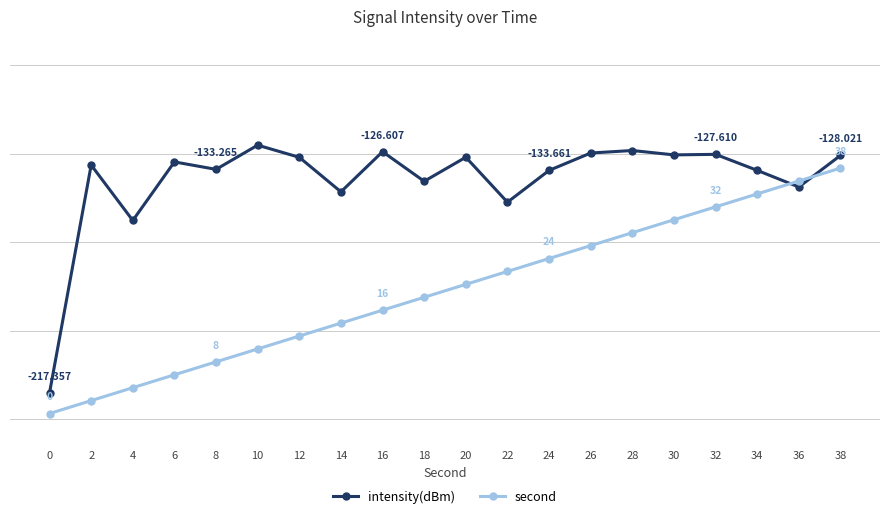

What is the highest value of the intensity(dBm) series?

-124.1